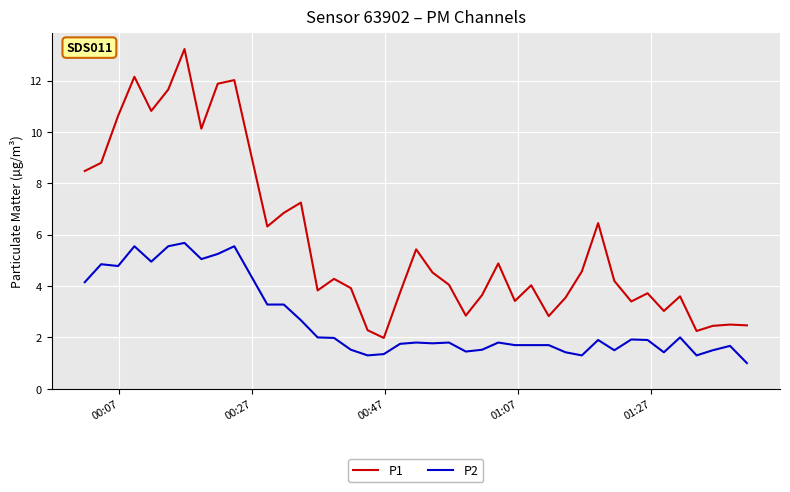

At how many categories does at least one series exceed 10?

8